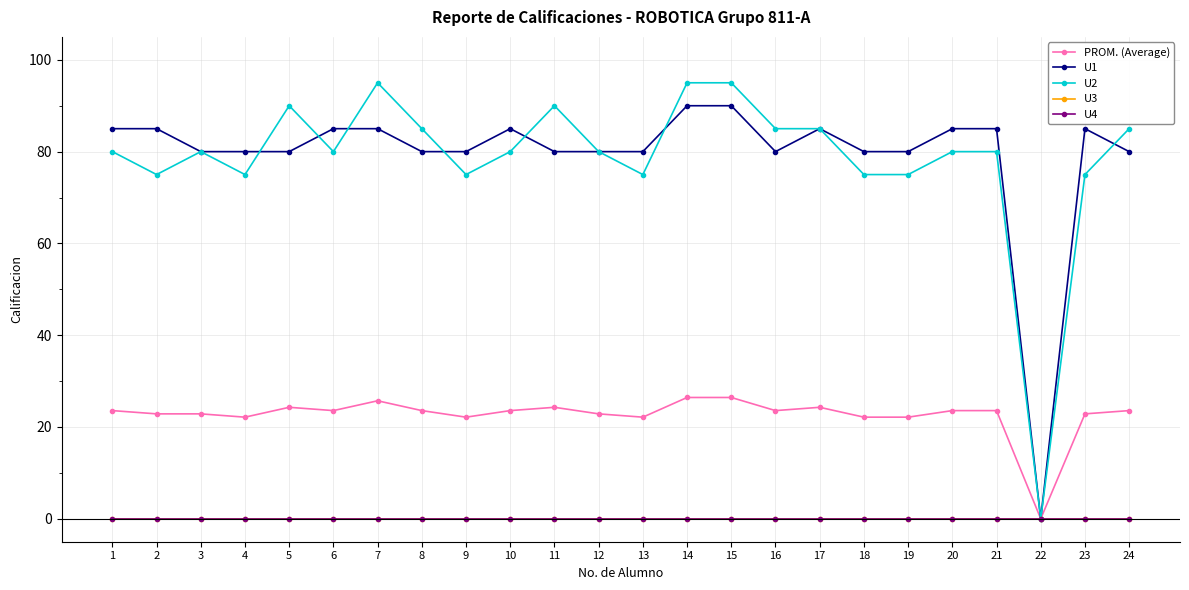

Where is the first local minimum for PROM. (Average)?

4